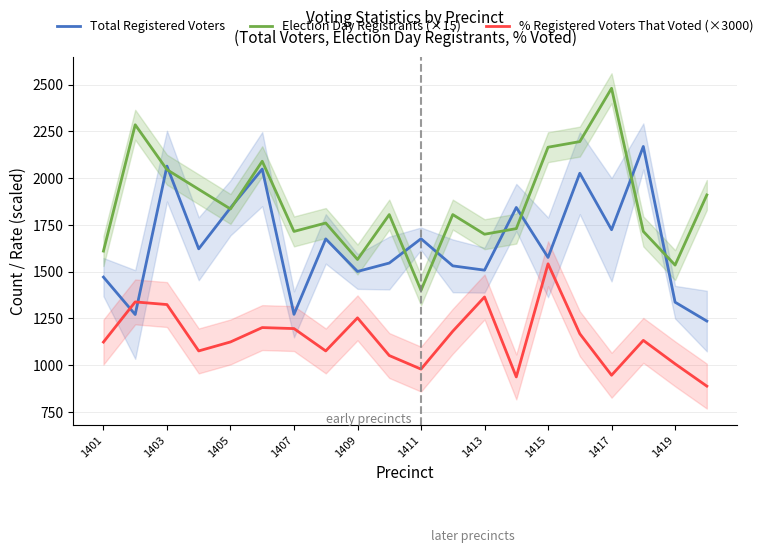

Which series ends up on top after the final intersection of Election Day Registrants (×15) and Total Registered Voters?

Election Day Registrants (×15)